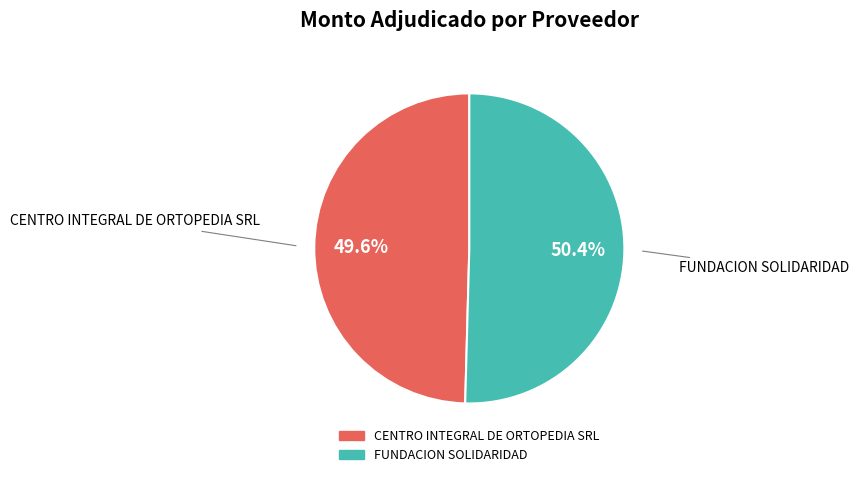

How many segments does this pie chart have?

2